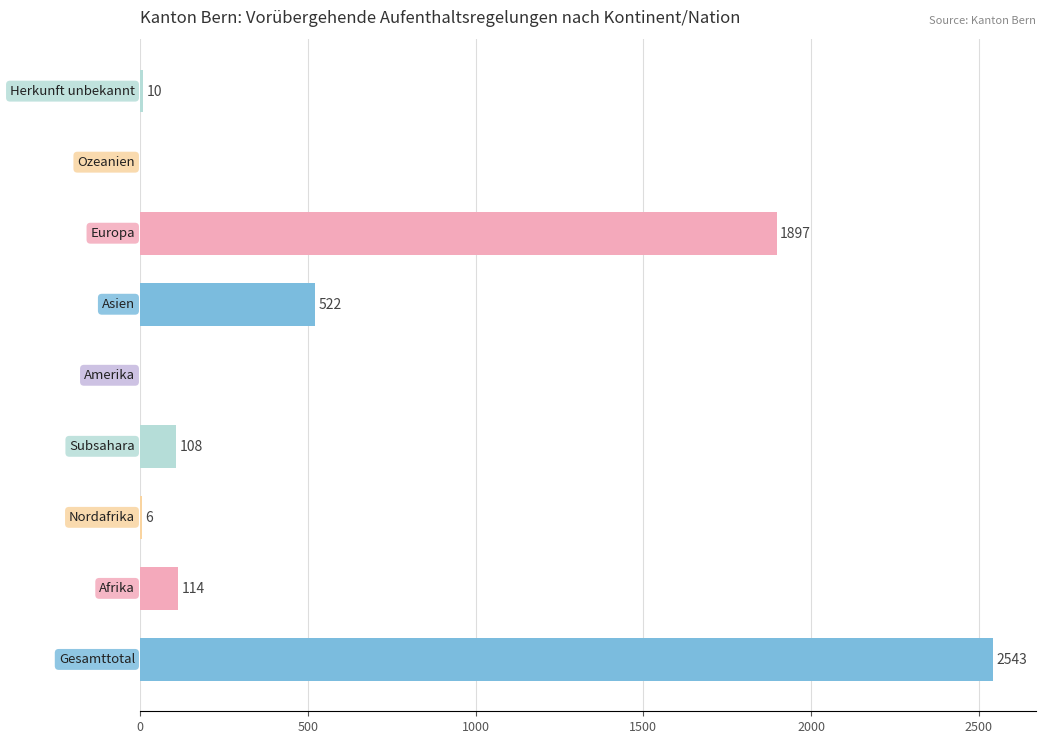

What is the sum of all values?

5200